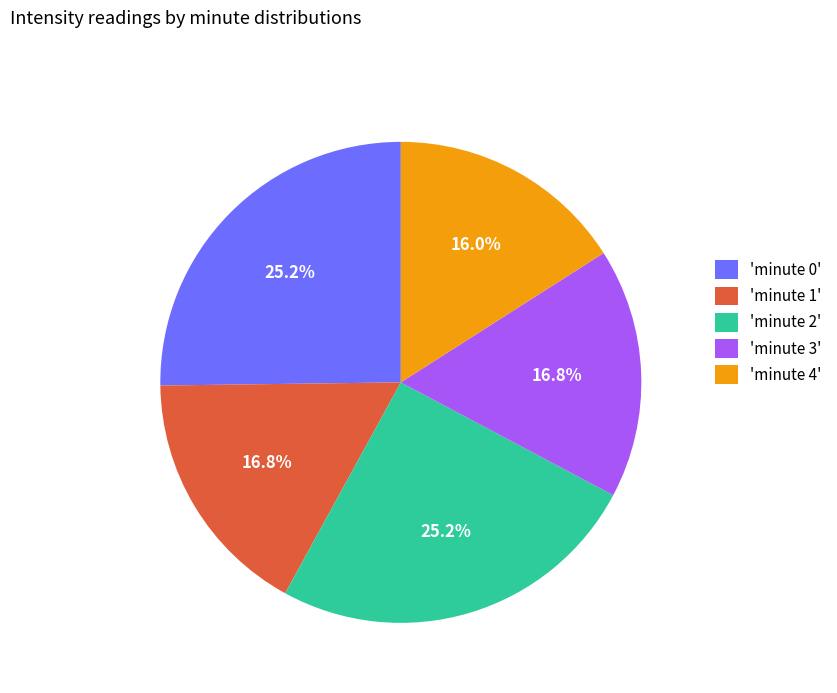

Which category has the smallest portion of the pie?

'minute 4'